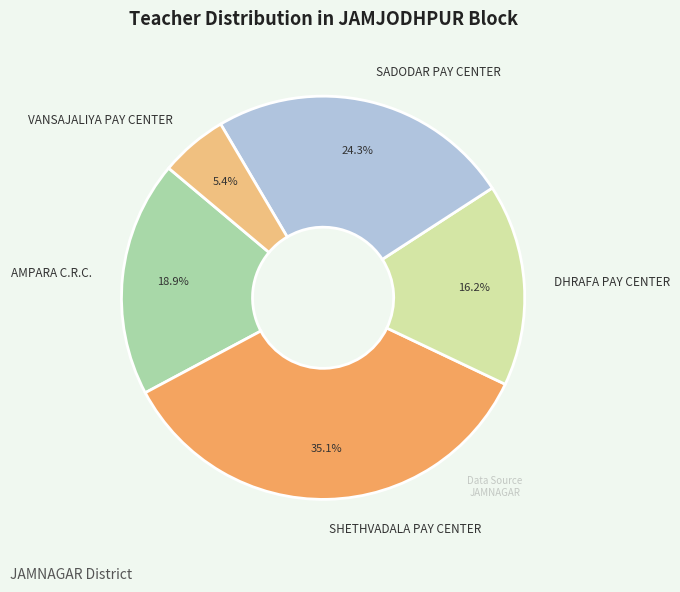

To the nearest percent, what is the average slice percentage?

20%